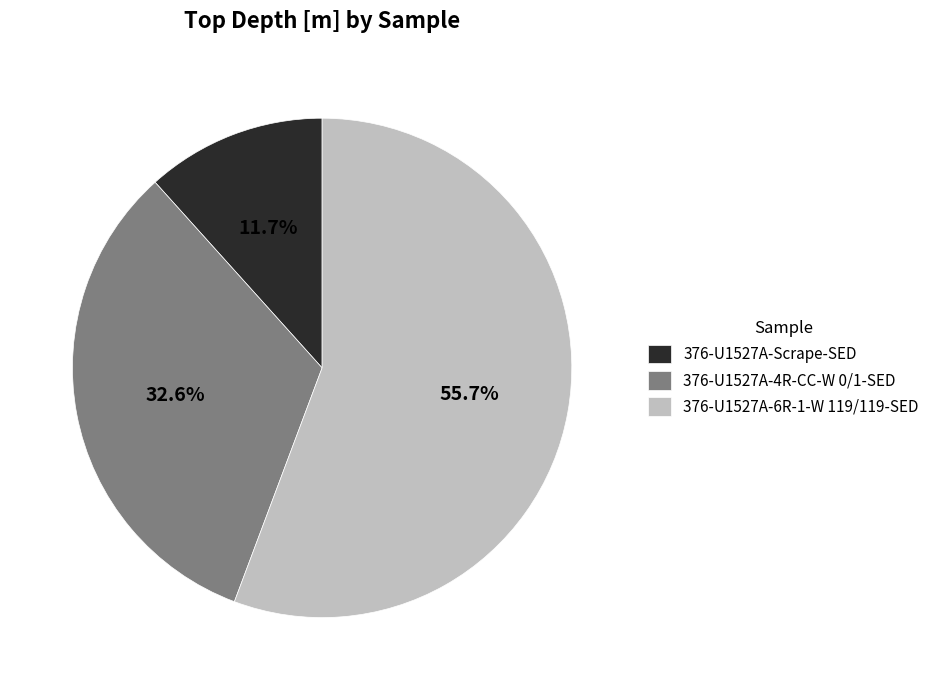

To the nearest percent, what percentage of the pie is 376-U1527A-Scrape-SED?

12%